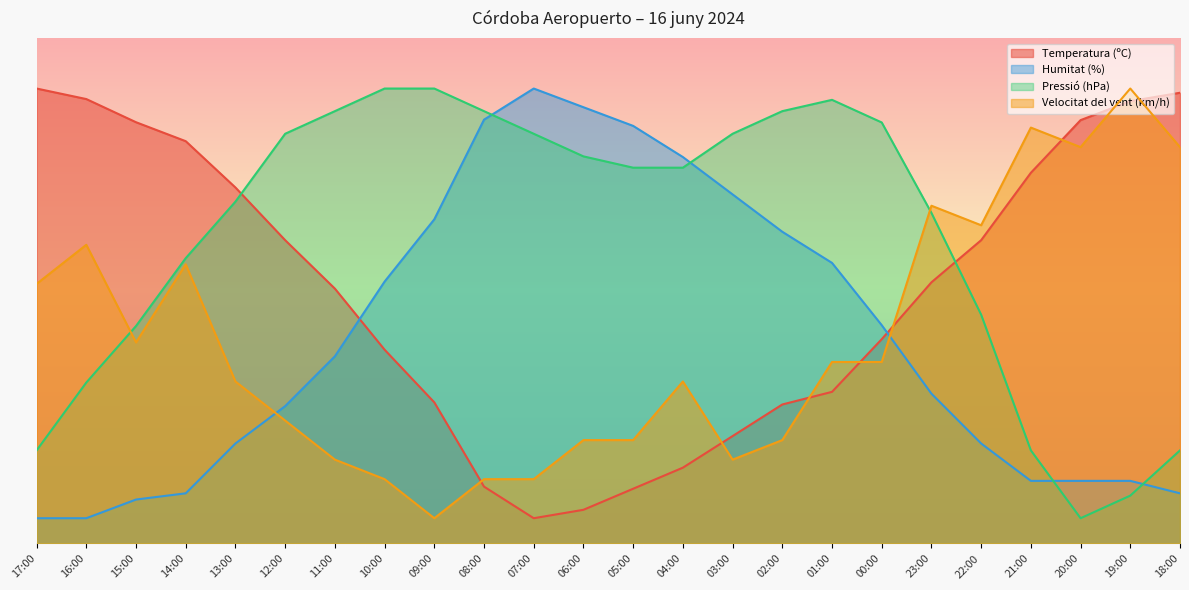

What value does the Humitat (%) series have at 10:00?

51.8